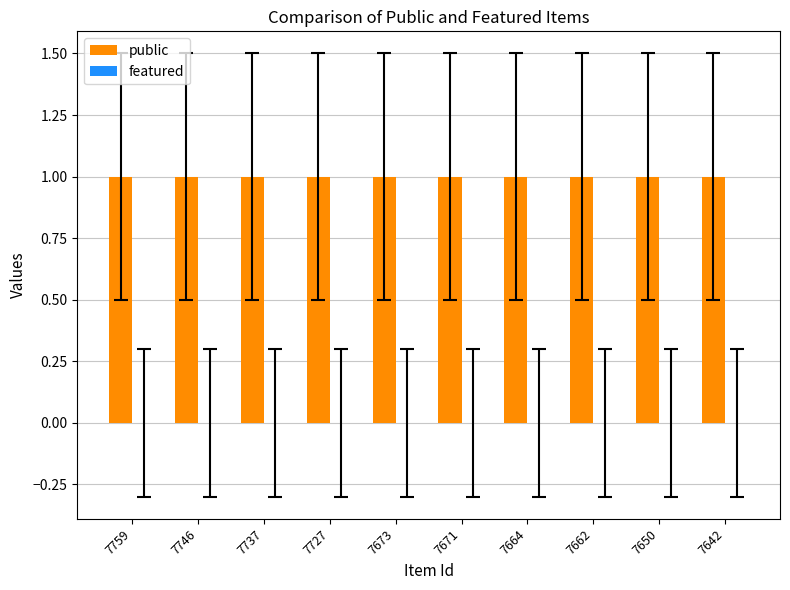

Which category has the lowest value in the public series?

7759